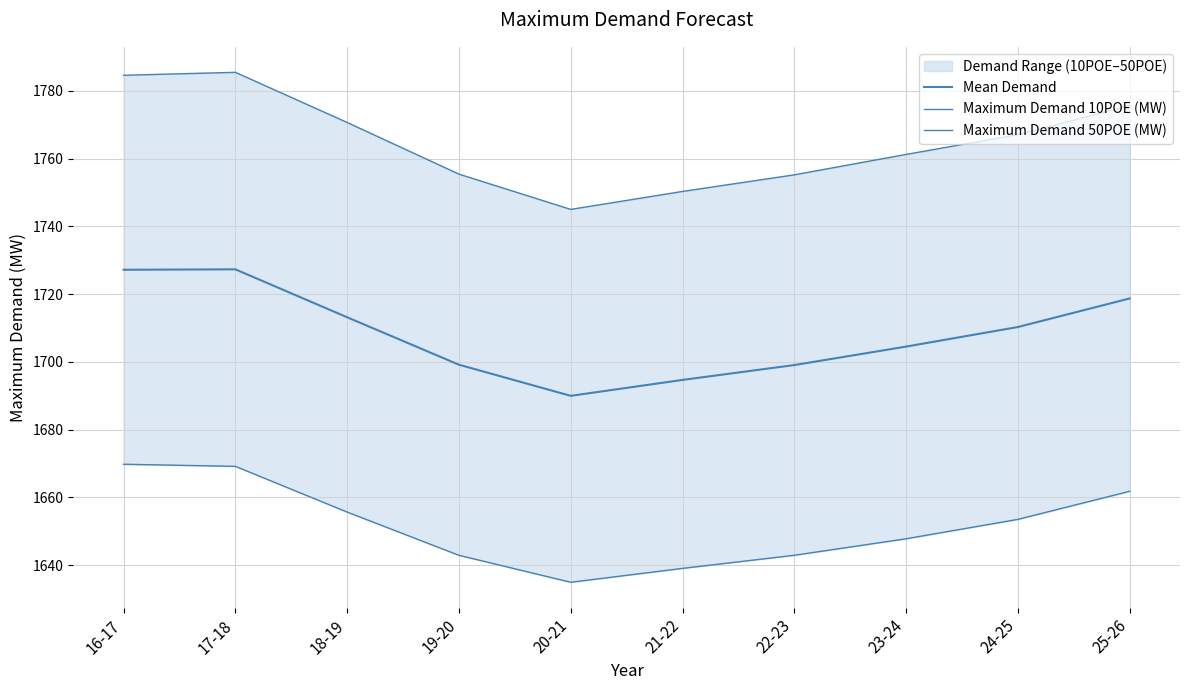

How many lines are shown in the chart?

3